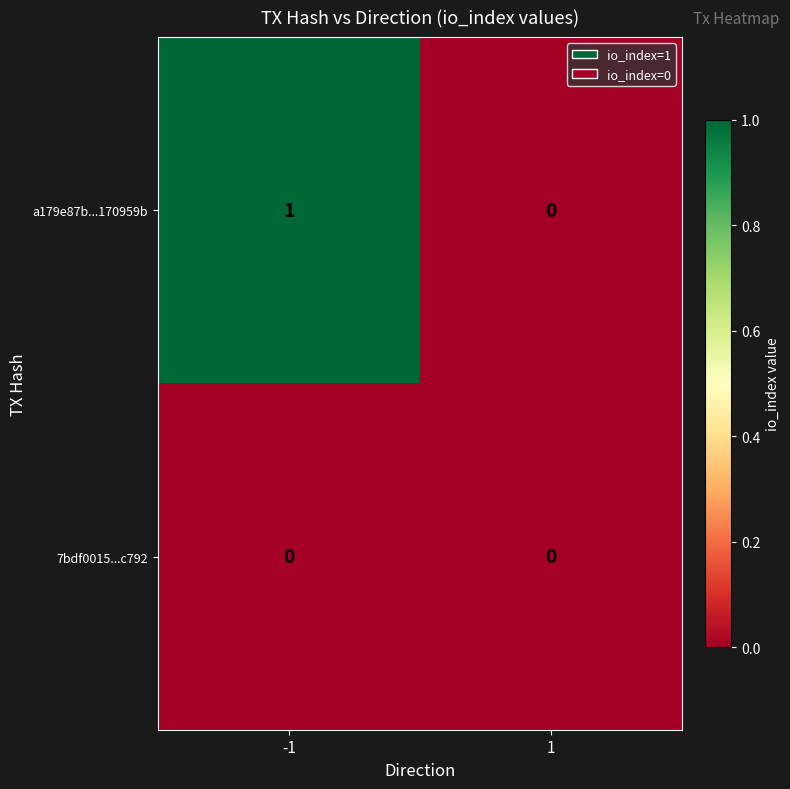

True or false: 7bdf0015...c792 has a value of 0 at -1.

True